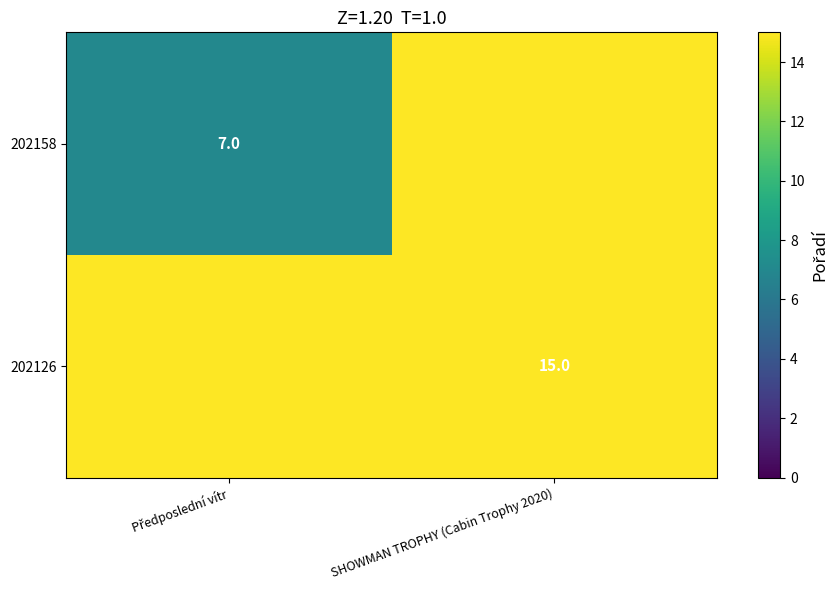

The value of 202126 at SHOWMAN TROPHY (Cabin Trophy 2020) is 6. True or false?

False